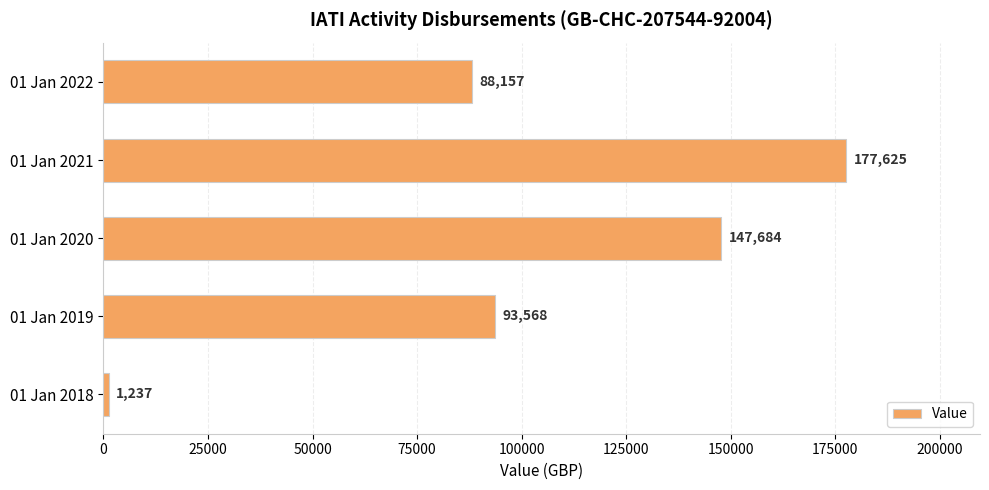

At which category does the chart reach its minimum across all series?

01 Jan 2018